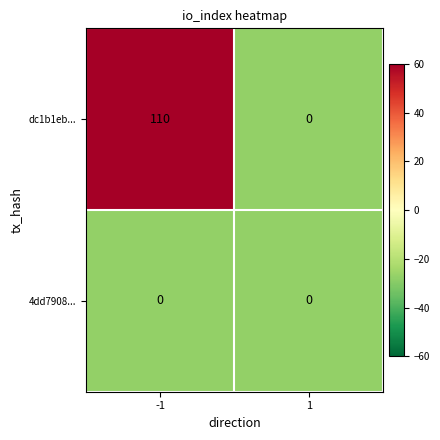

Is it true that dc1b1eb... equals -67 at 1?

False